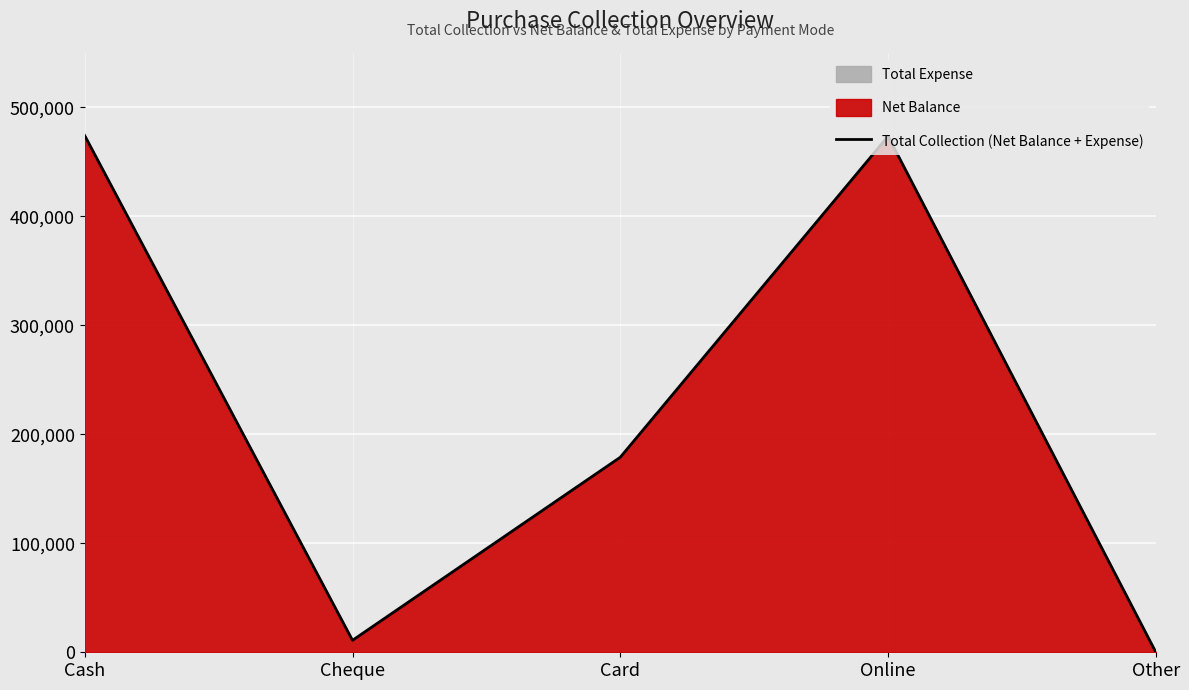

True or false: the data shows 179000 at Card.

True